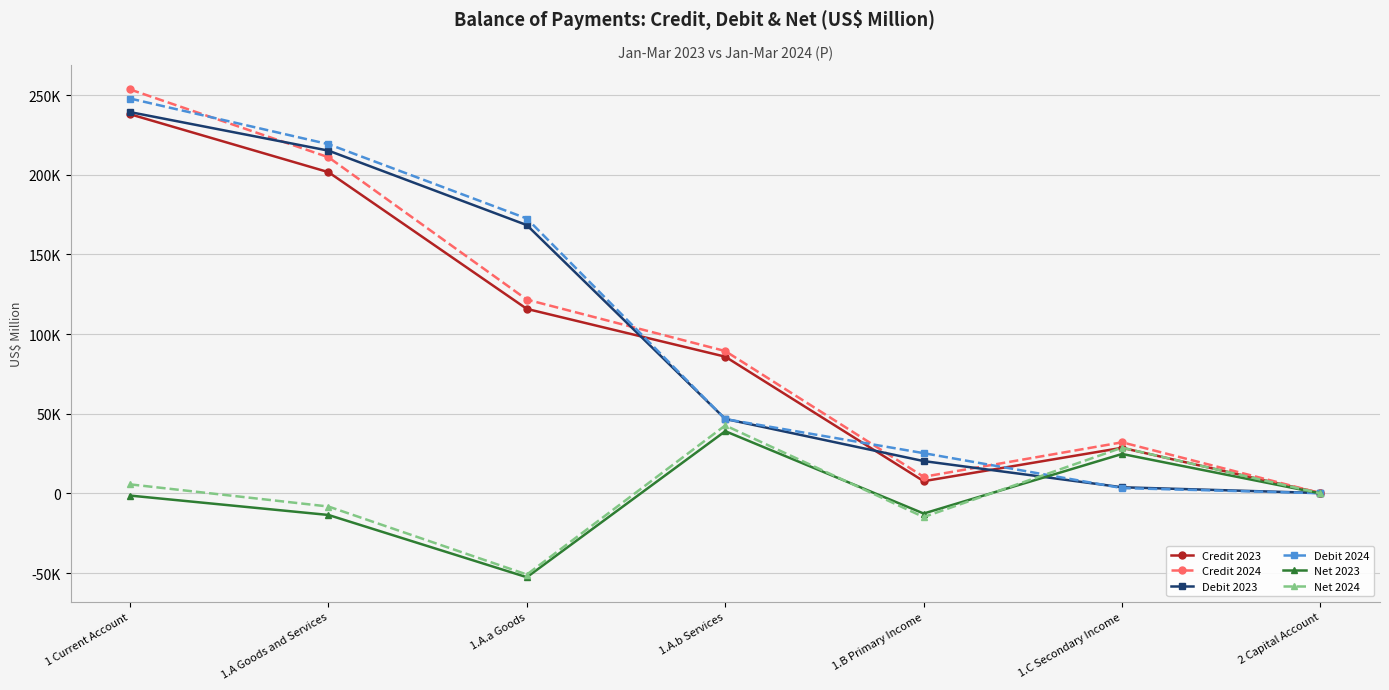

What is the label of the 5th point from the left?

1.B Primary Income